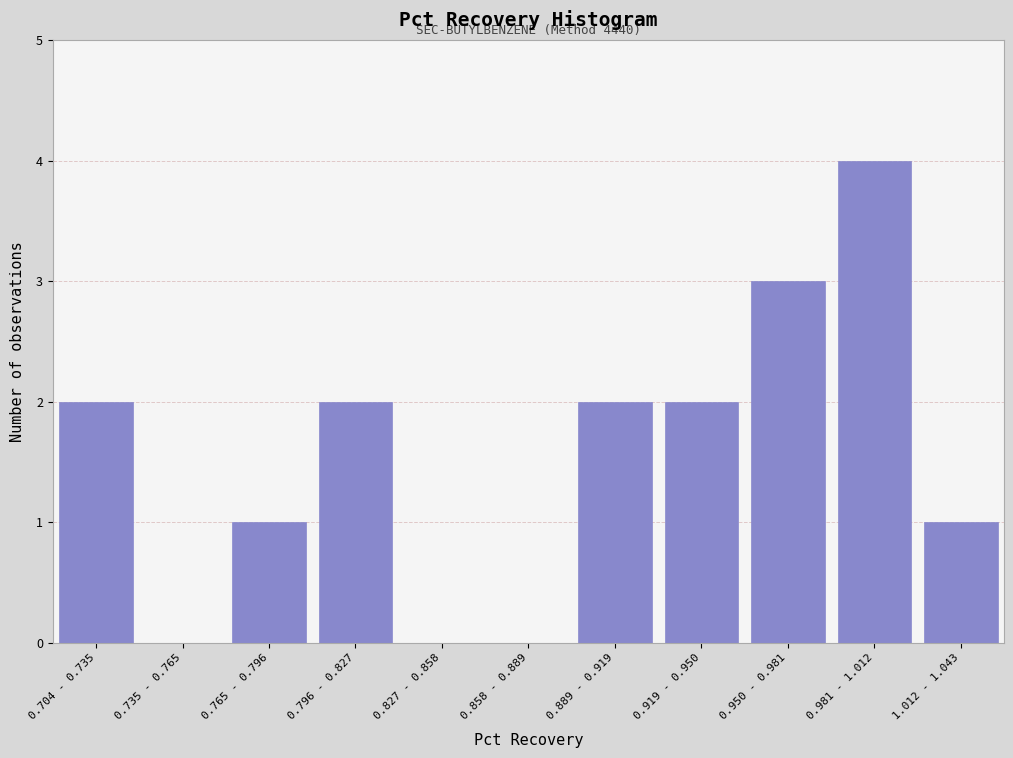

Reading left to right, extract all data points from this chart.

0.704 - 0.735=2	0.735 - 0.765=0	0.765 - 0.796=1	0.796 - 0.827=2	0.827 - 0.858=0	0.858 - 0.889=0	0.889 - 0.919=2	0.919 - 0.950=2	0.950 - 0.981=3	0.981 - 1.012=4	1.012 - 1.043=1